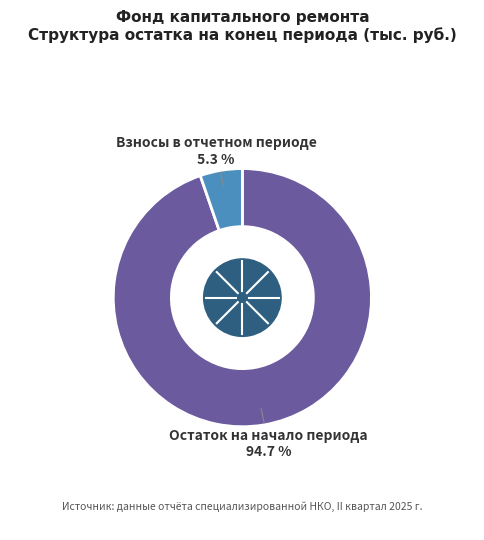

Does any single category account for the majority?

Yes